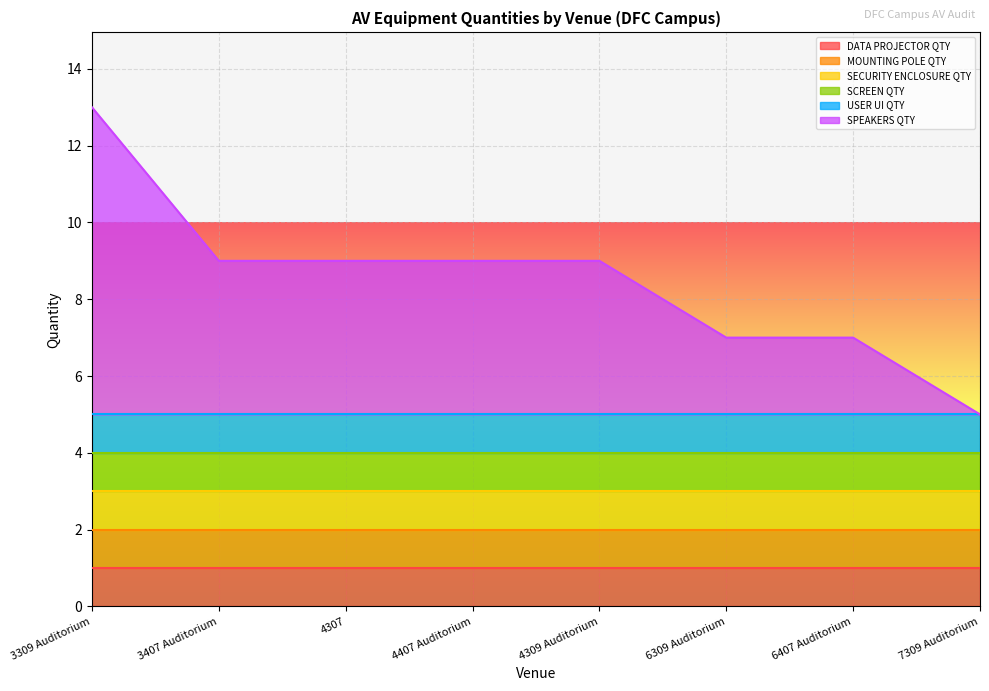

Which has a higher value, 4407 Auditorium or 4307?

4407 Auditorium